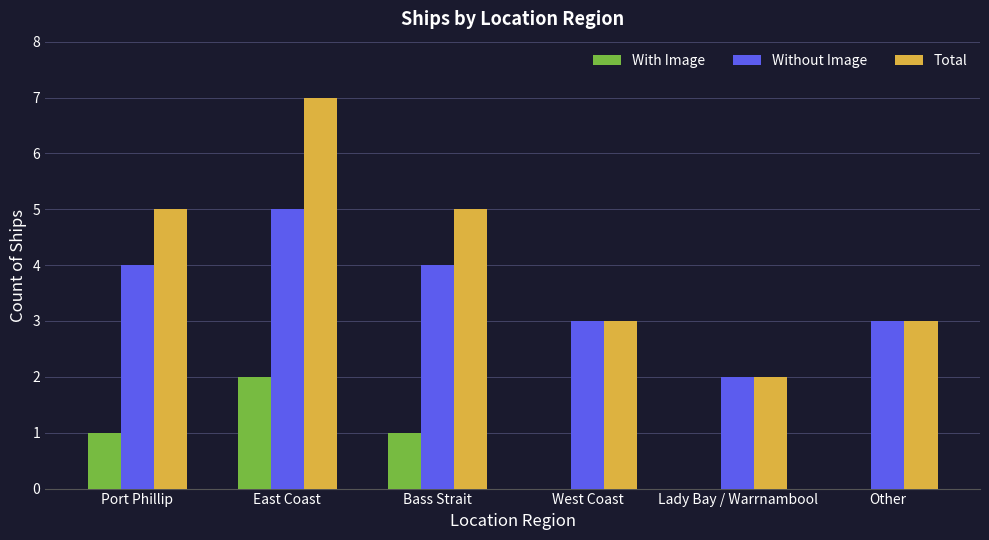

Reading right to left, what are all the values shown in this chart?

With Image: Other=0	Lady Bay / Warrnambool=0	West Coast=0	Bass Strait=1	East Coast=2	Port Phillip=1
Without Image: Other=3	Lady Bay / Warrnambool=2	West Coast=3	Bass Strait=4	East Coast=5	Port Phillip=4
Total: Other=3	Lady Bay / Warrnambool=2	West Coast=3	Bass Strait=5	East Coast=7	Port Phillip=5